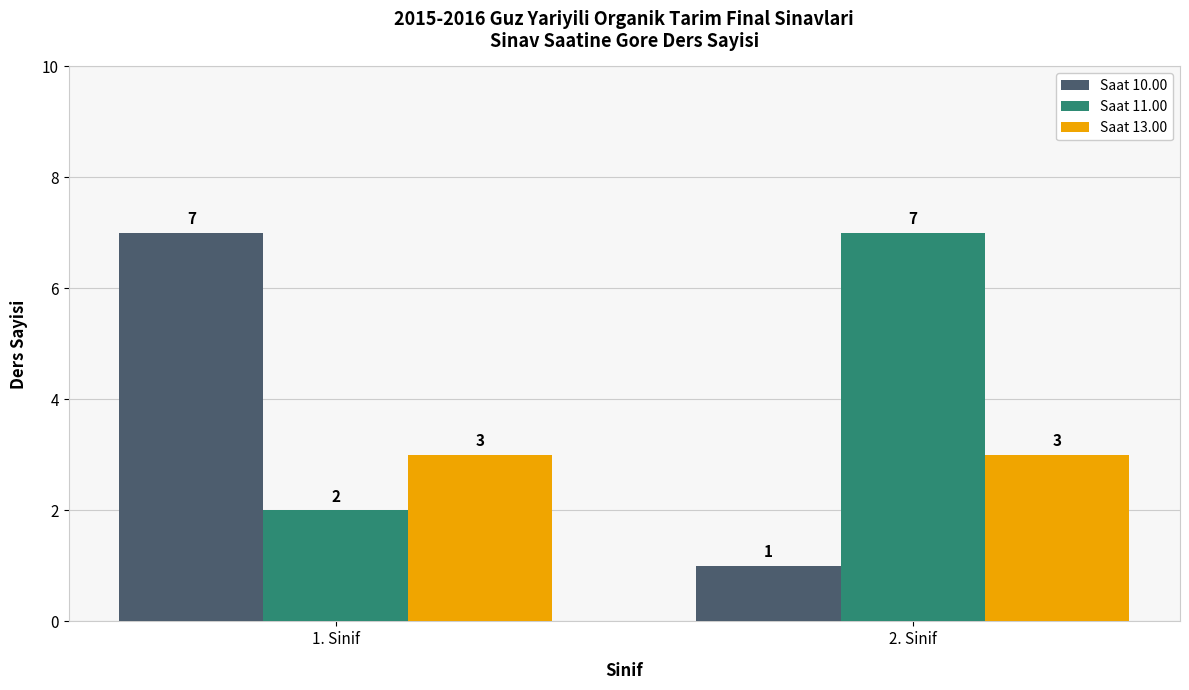

At 2. Sinif, list the series in order from largest to smallest.

Saat 11.00, Saat 13.00, Saat 10.00